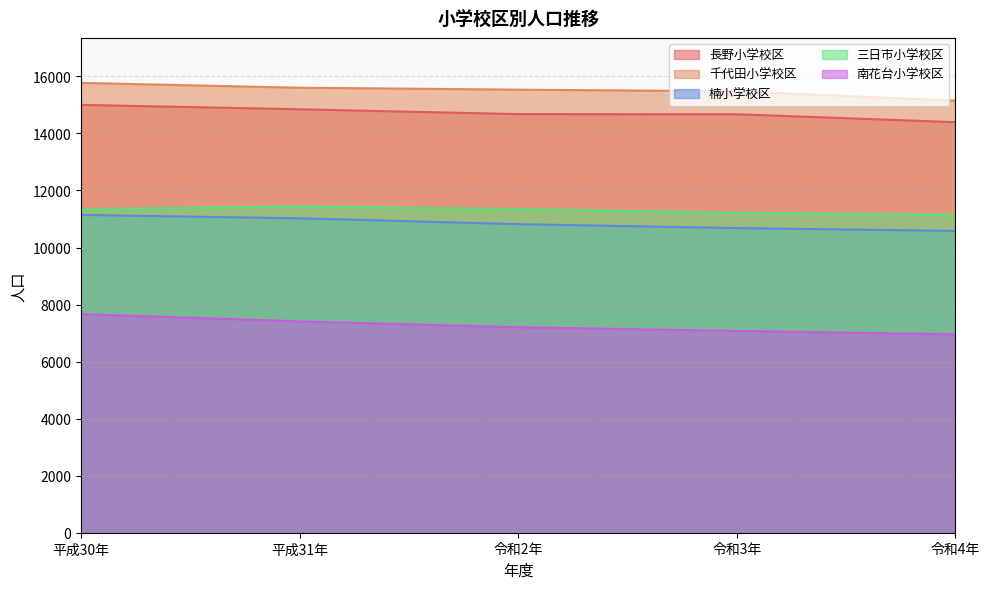

What is the difference between the 三日市小学校区 values at 令和4年 and 令和3年?

68